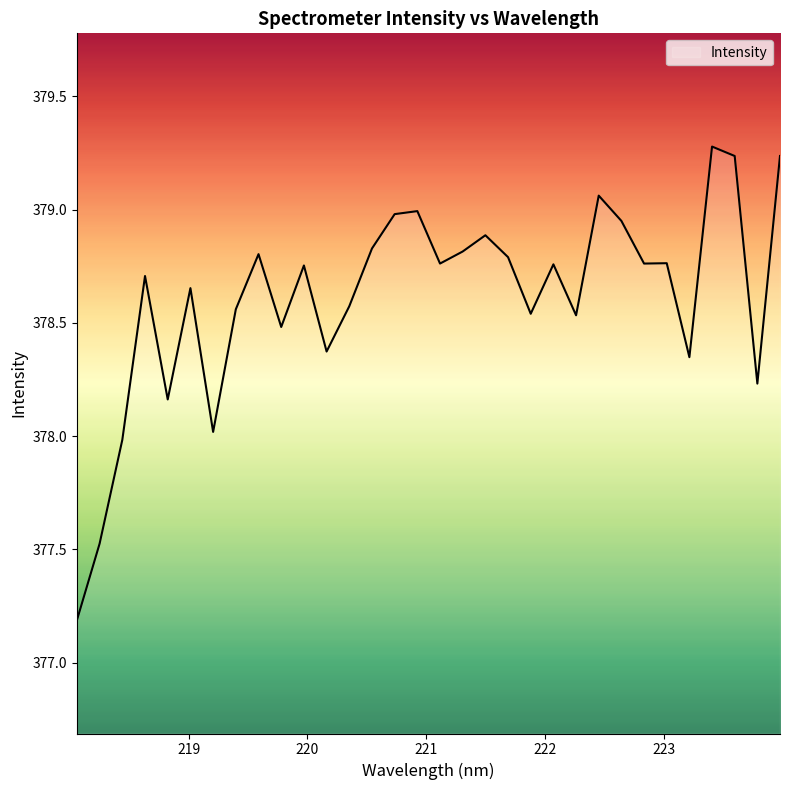

What is the difference between the maximum and minimum values?

2.1